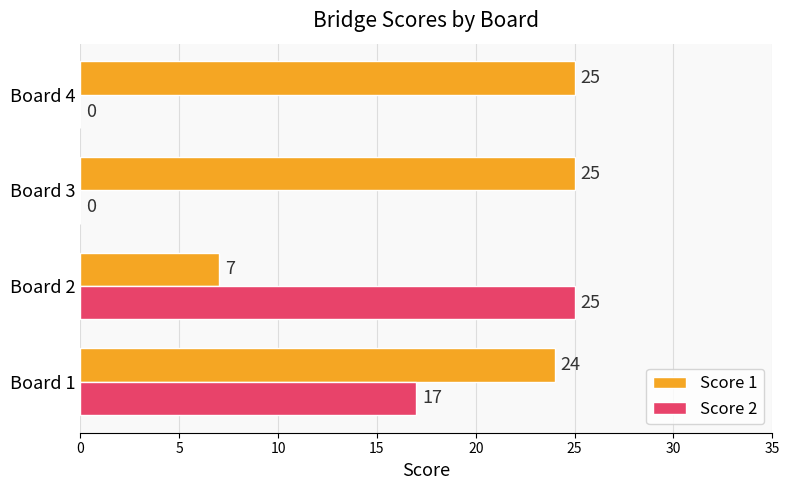

Between Board 2 and Board 3, which series saw the biggest shift?

Score 2